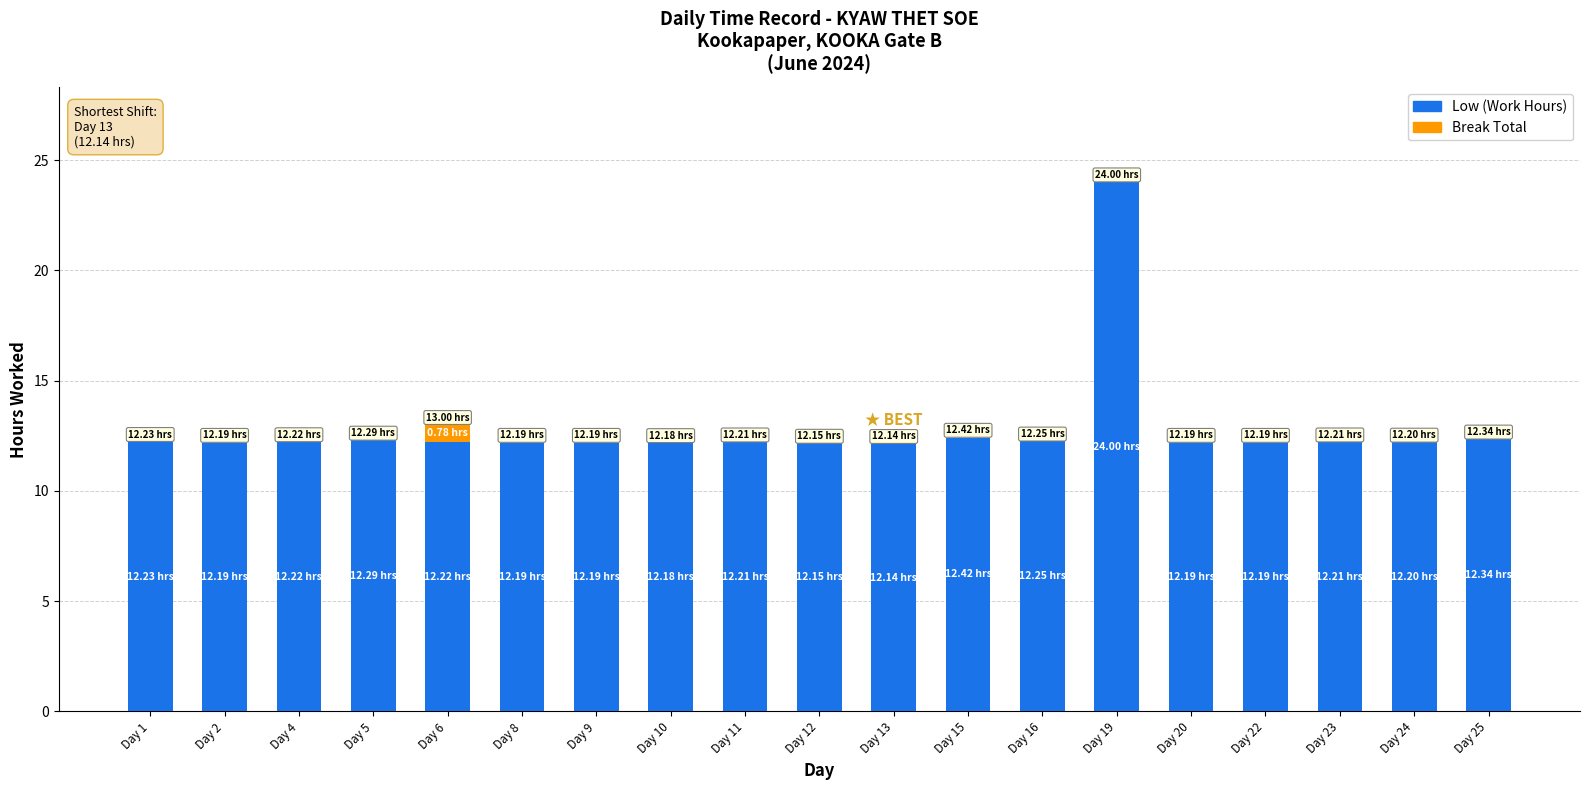

Count the number of categories in the chart.

19